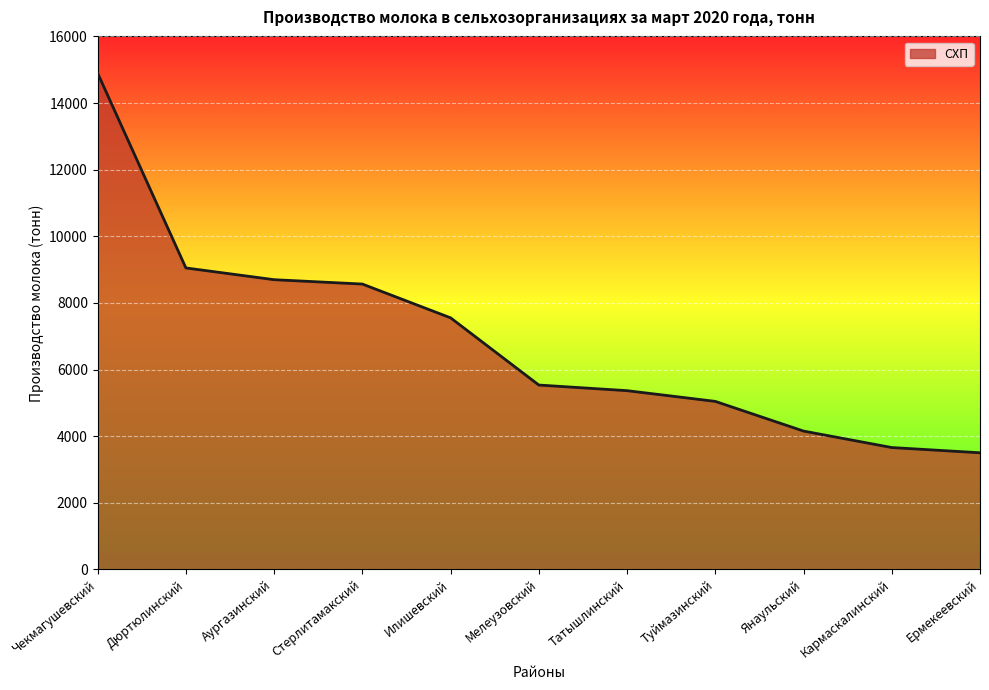

Is it true that the value at Янаульский is 4151.6?

True